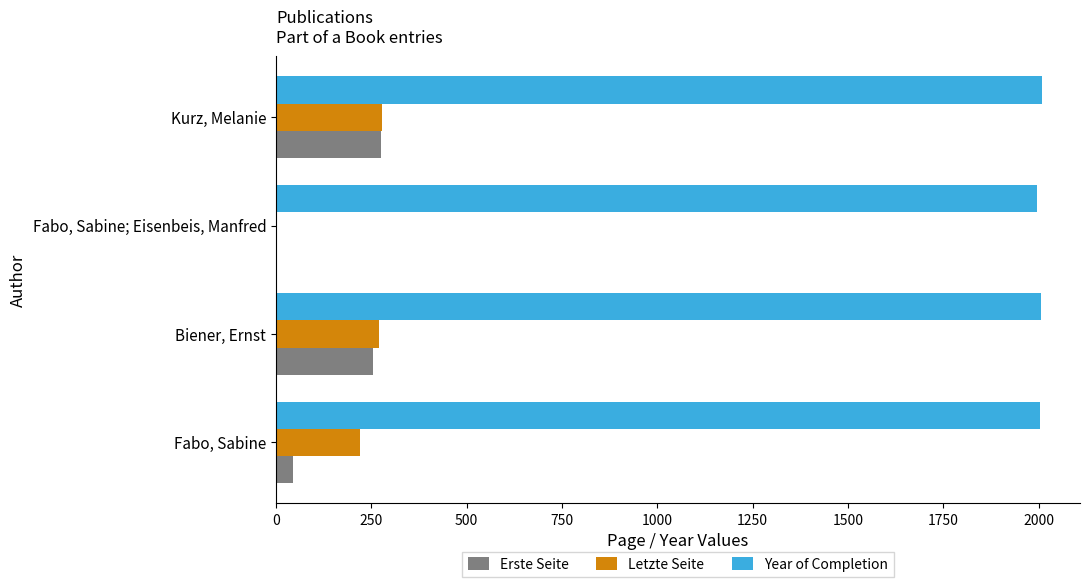

The value of Year of Completion at Kurz, Melanie is 2872. True or false?

False